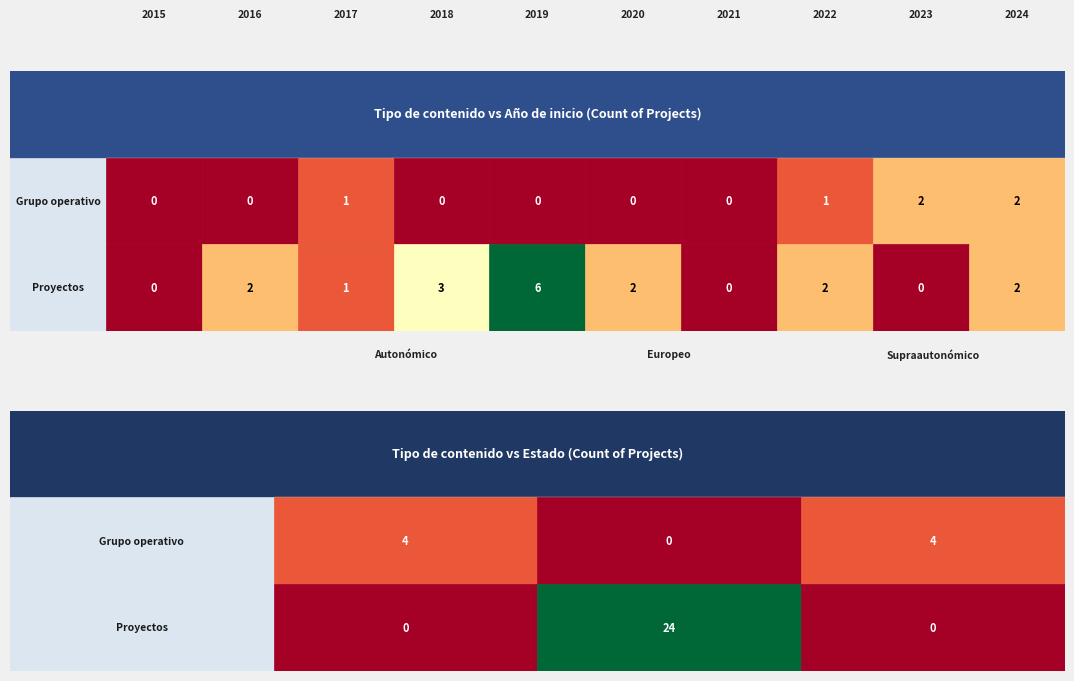

List the series in order of their overall mean, lowest first.

Grupo operativo, Proyectos